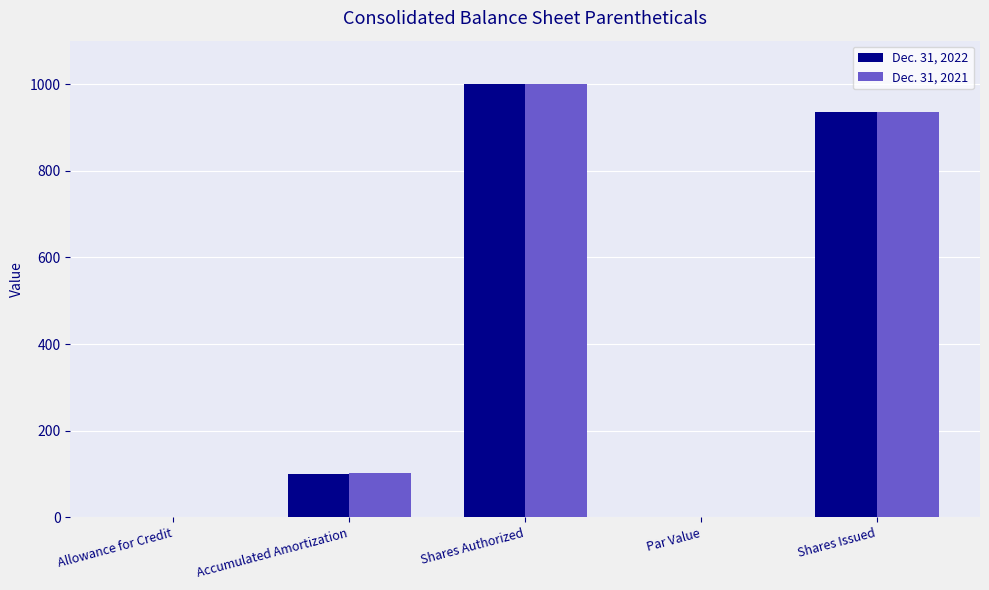

Count the number of categories in the chart.

5